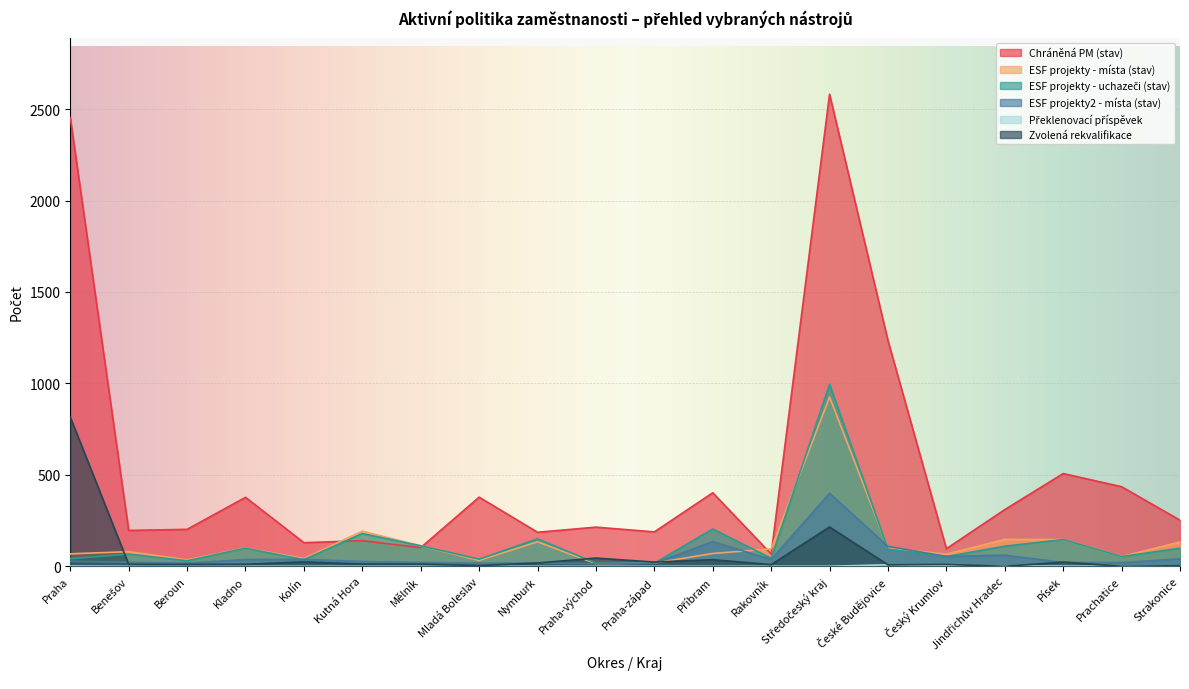

What is the value of the ESF projekty - uchazeči (stav) point at the 6th from the left?

179